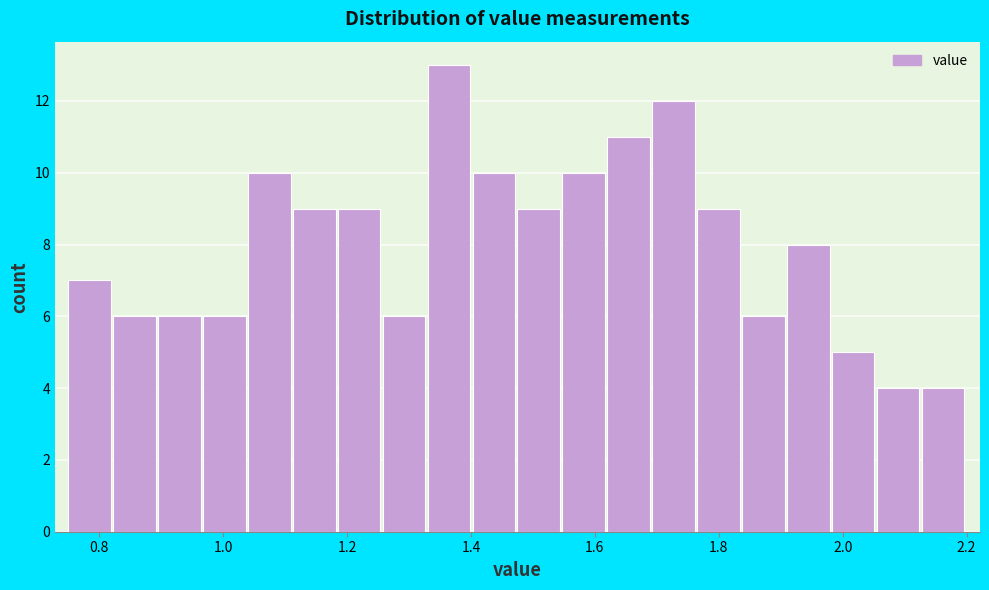

Read against the x-axis, roughly where is the centre of the tallest bar?

1.36